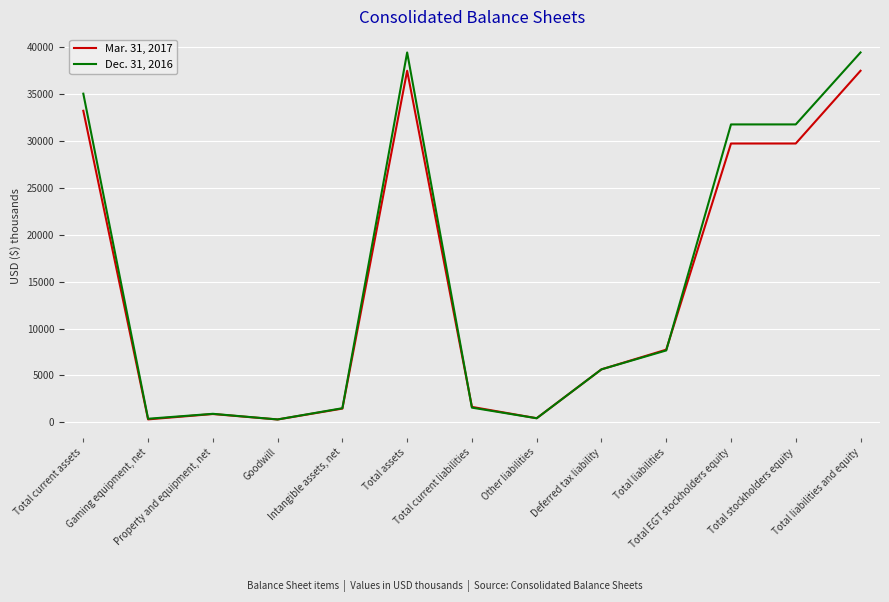

Which series has the largest total across all categories?

Dec. 31, 2016